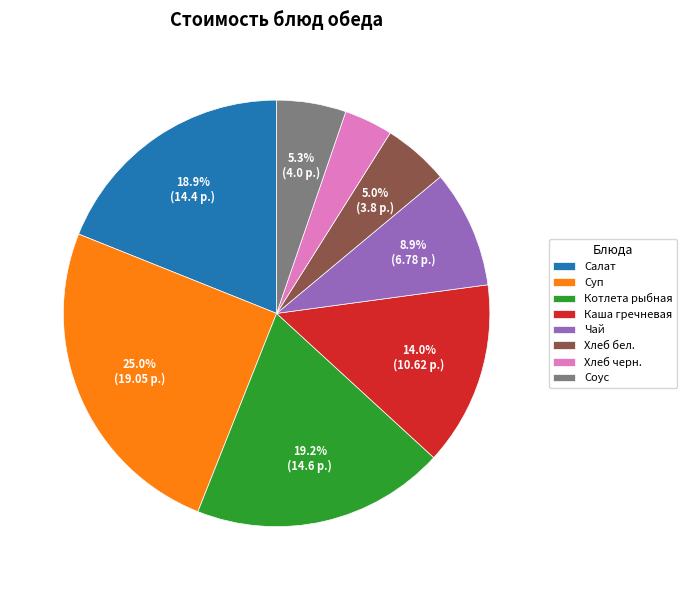

Combined, do Каша гречневая and Салат account for over 50%?

No